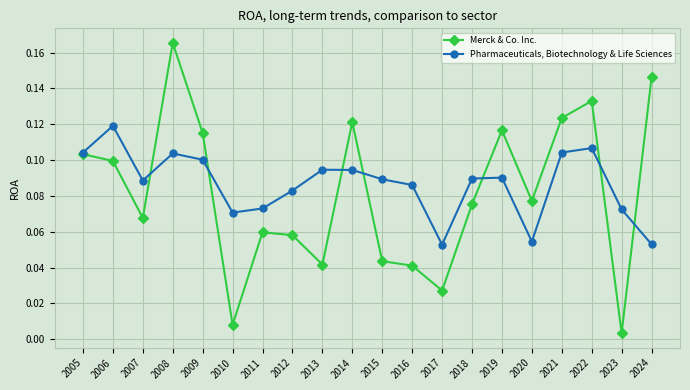

Count the number of categories in the chart.

20